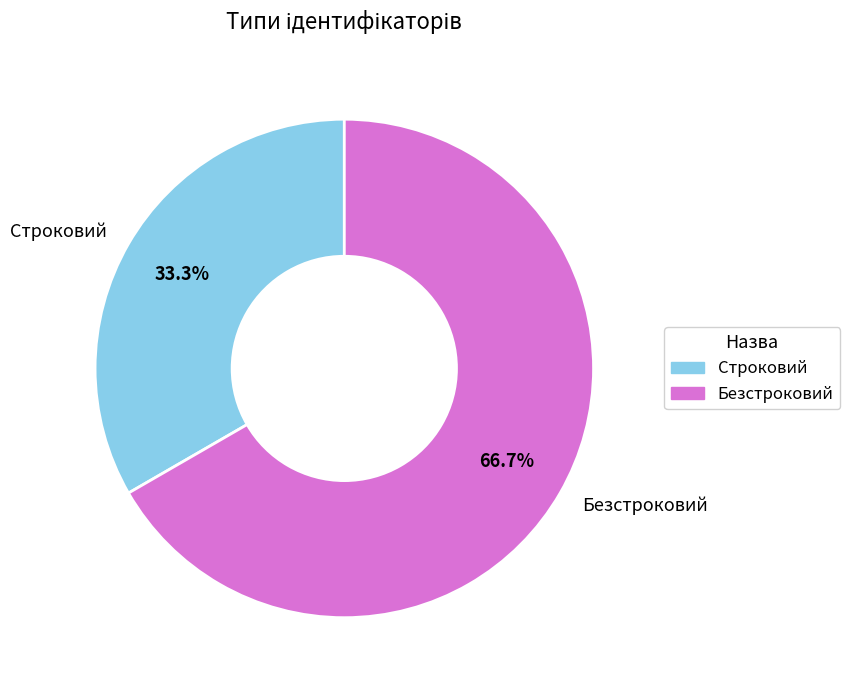

Is there any slice that represents more than half of the pie?

Yes